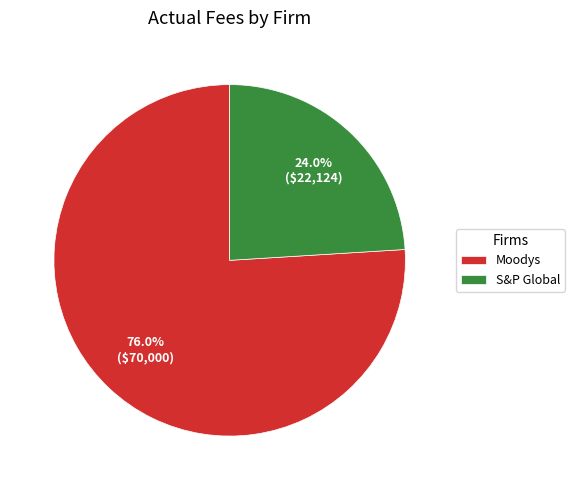

Is there a majority slice in this chart?

Yes